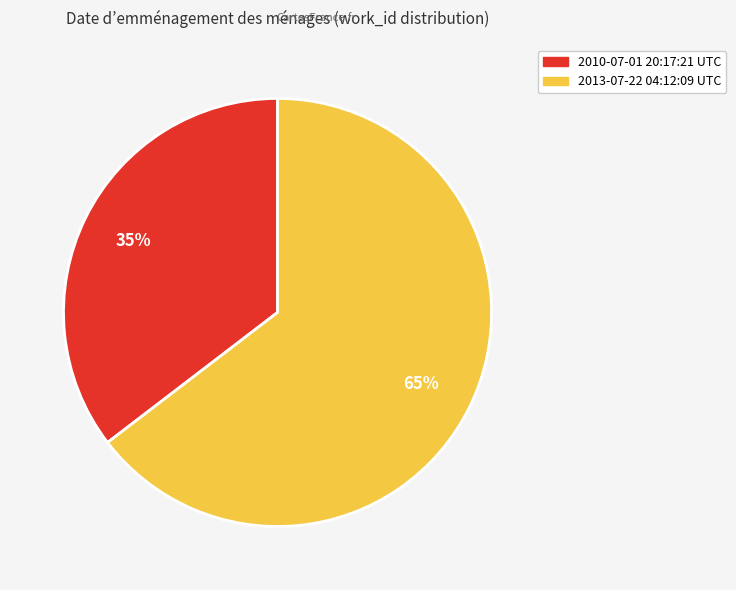

To the nearest percent, what portion does 2013-07-22 04:12:09 UTC represent?

65%